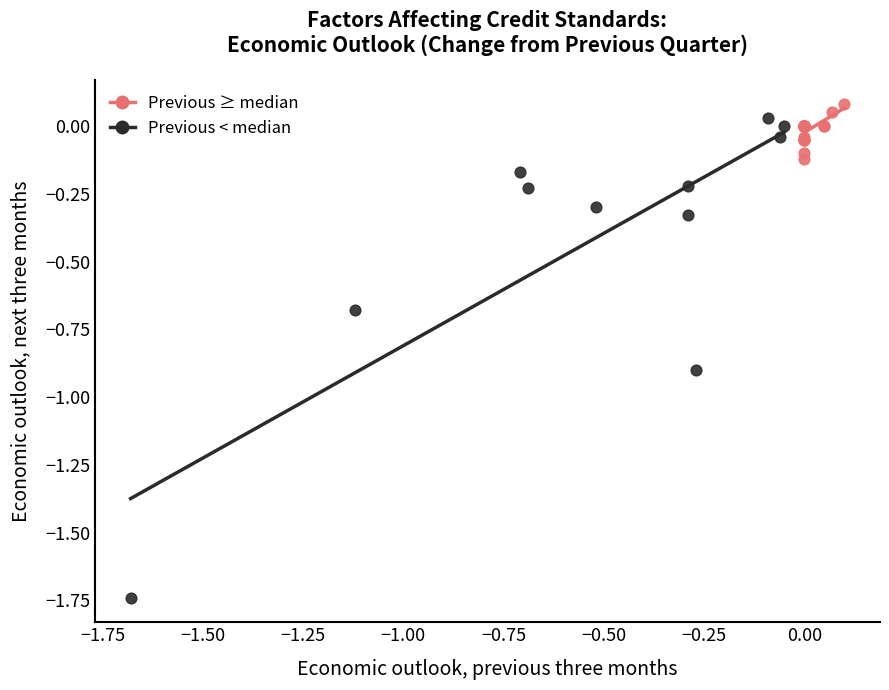

Which series reaches the maximum Y coordinate?

Previous ≥ median